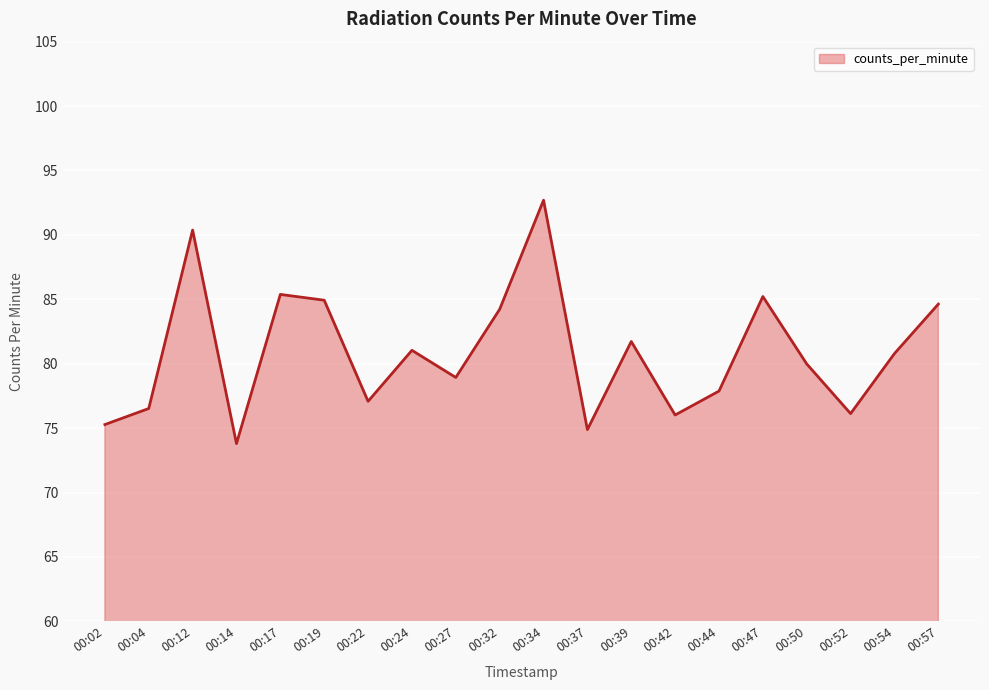

Between 00:39 and 00:50, which is larger?

00:39